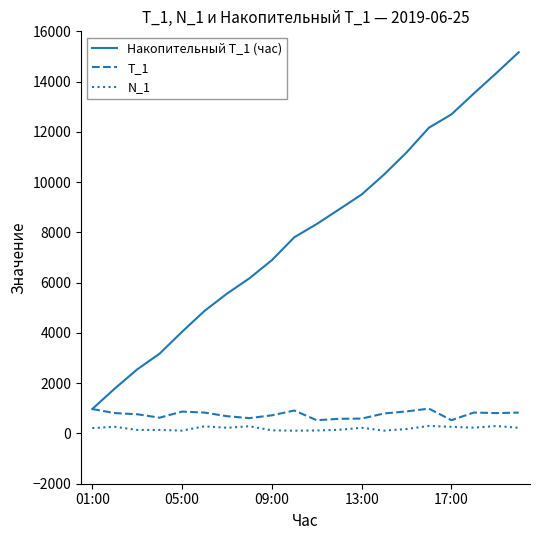

Which series has the largest range (max minus min)?

Накопительный Т_1 (час)